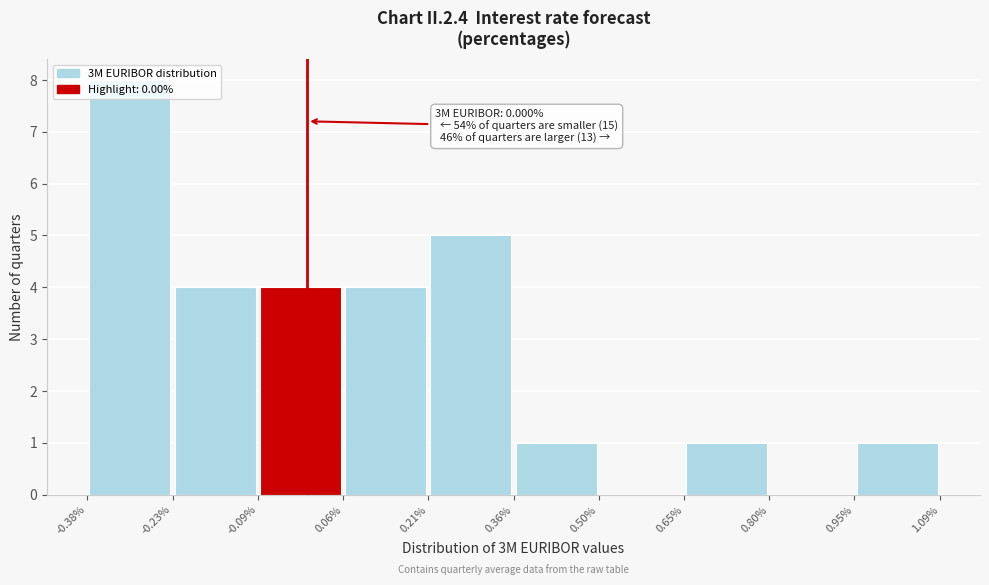

Over which range of the x-axis is the bar tallest?

-0.38% to -0.23%